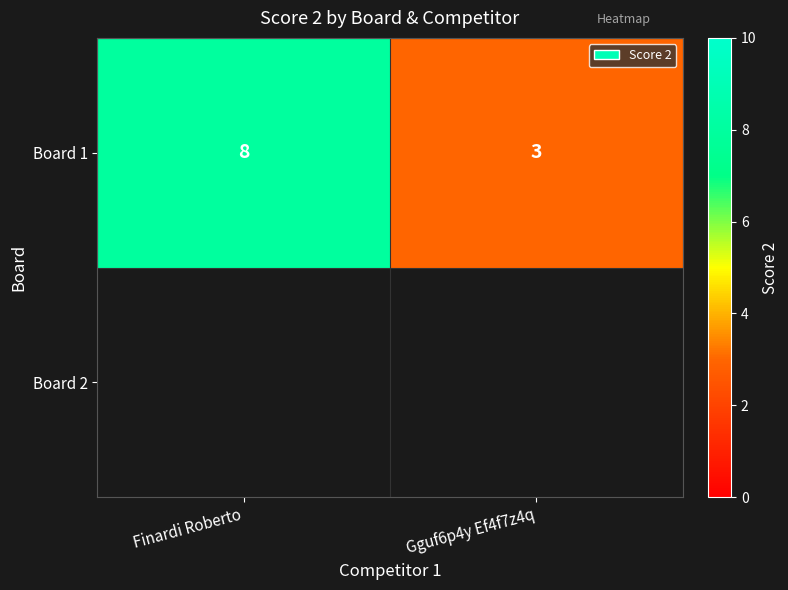

Read the value at Finardi Roberto.

8